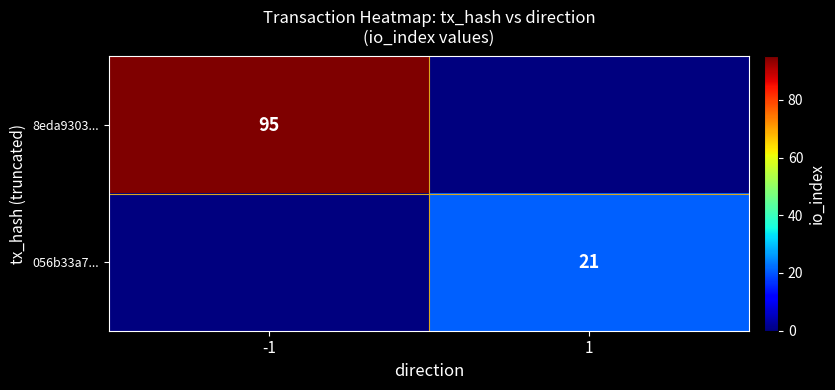

True or false: 056b33a7... has a value of 34 at 1.

False